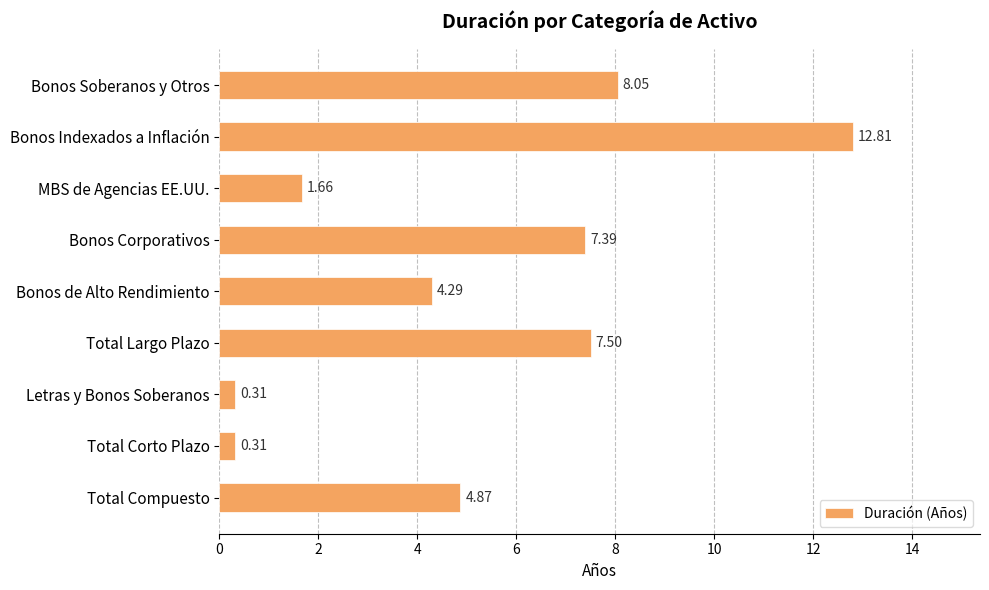

What is the difference between the maximum and minimum values?

12.5